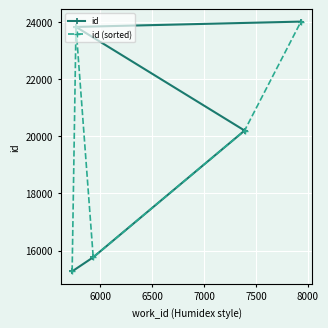

What is the value of the id point at the 3rd from the left?

15764